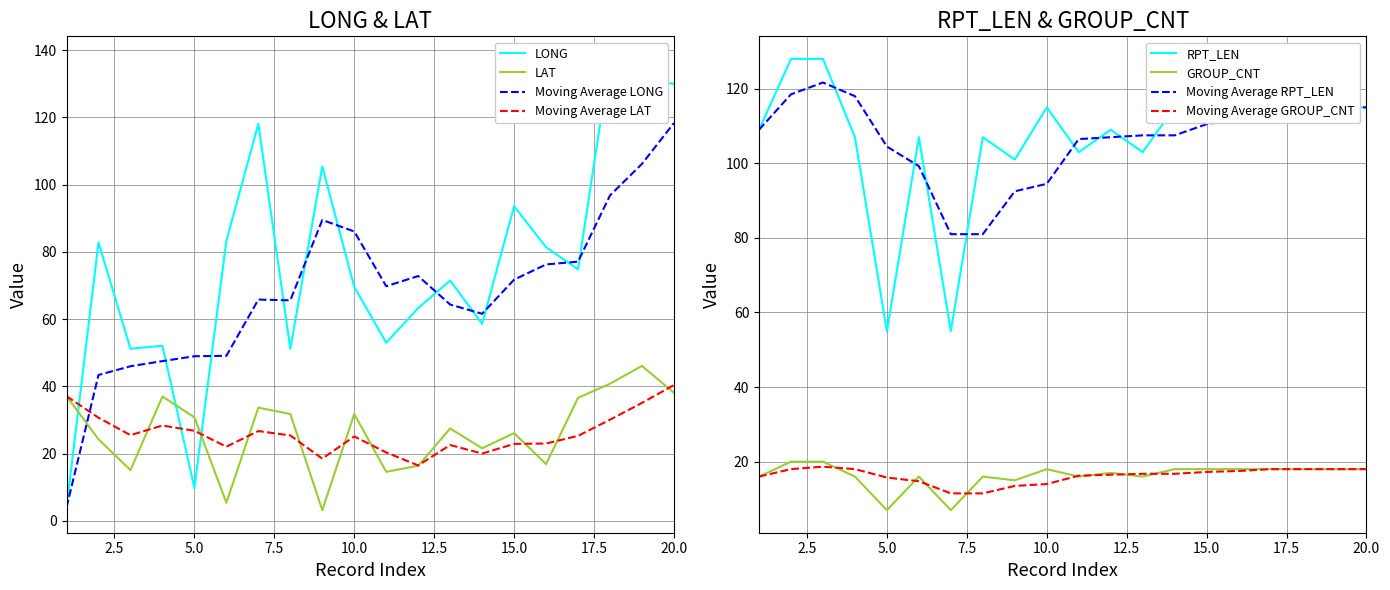

Reading left to right, what are all the values shown in this chart?

LONG: 4.0	82.8	51.2	52.1	9.8	83.3	118.1	51.2	105.4	69.6	53.0	63.3	71.5	58.6	93.6	81.4	74.8	137.4	131.1	130.0
LAT: 37.1	24.3	15.1	37.0	30.8	5.4	33.7	31.8	3.2	31.8	14.6	16.4	27.5	21.6	26.1	16.9	36.6	40.8	46.1	38.1
RPT_LEN: 109.0	128.0	128.0	107.0	55.0	107.0	55.0	107.0	101.0	115.0	103.0	109.0	103.0	115.0	115.0	115.0	115.0	115.0	115.0	115.0
GROUP_CNT: 16.0	20.0	20.0	16.0	7.0	16.0	7.0	16.0	15.0	18.0	16.0	17.0	16.0	18.0	18.0	18.0	18.0	18.0	18.0	18.0